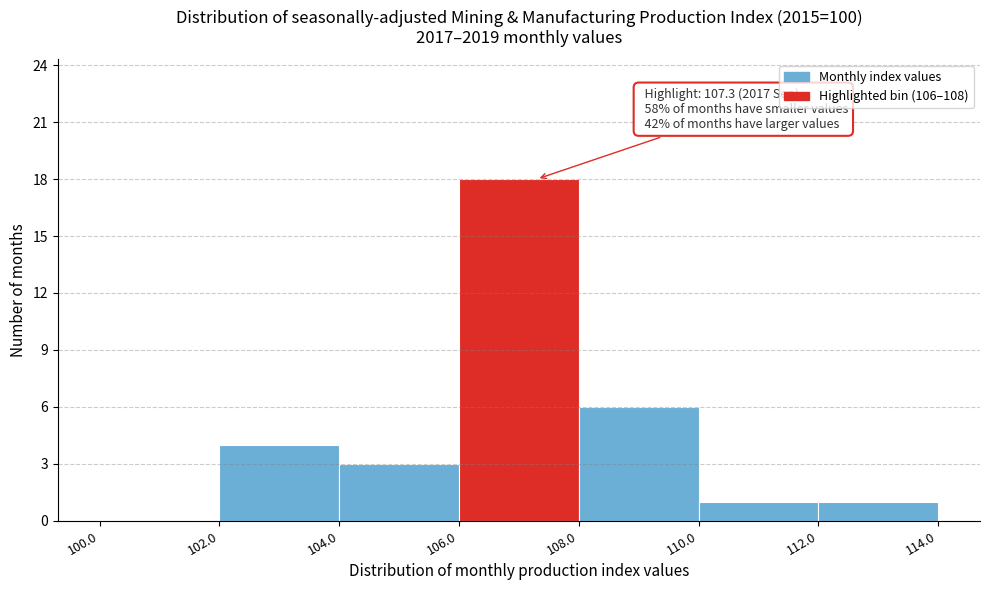

Over which range of the x-axis is the bar tallest?

106.0 to 108.0